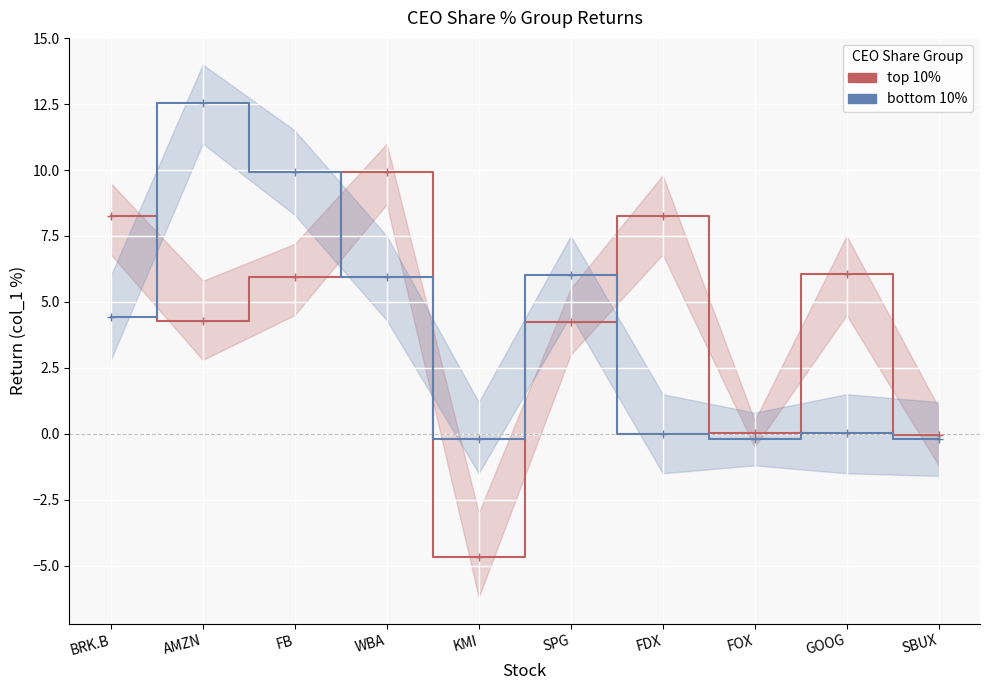

Is the value of bottom 10% at BRK.B greater than the value of top 10% at FDX?

No